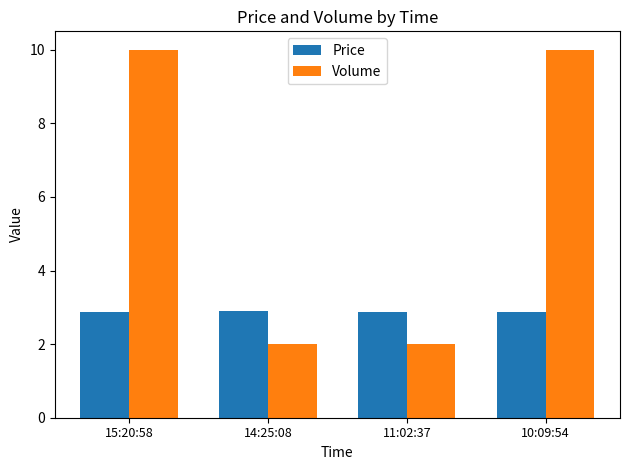

What is the minimum value for Volume?

2.0